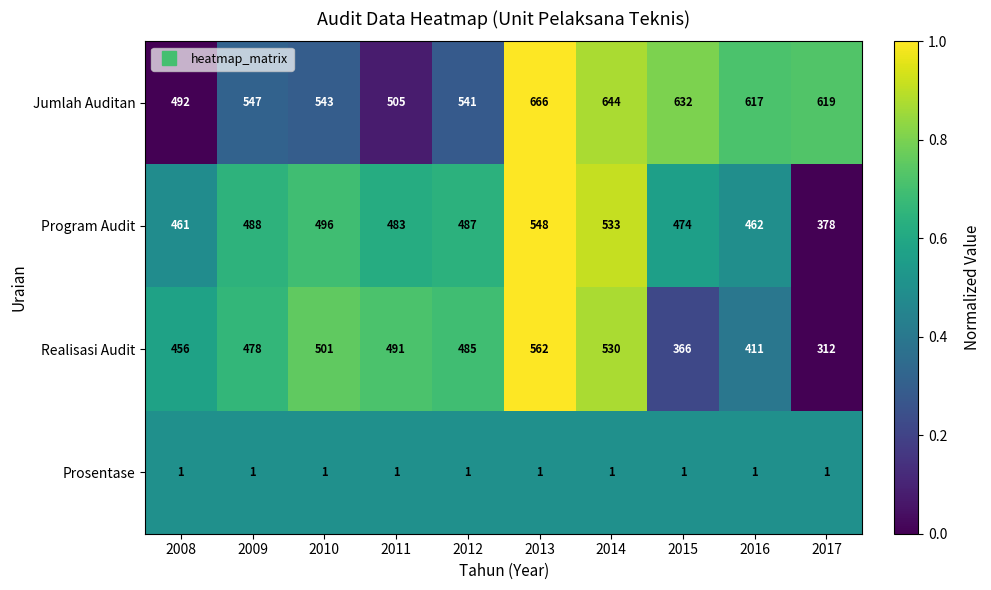

What is the average value of the Jumlah Auditan series?

581